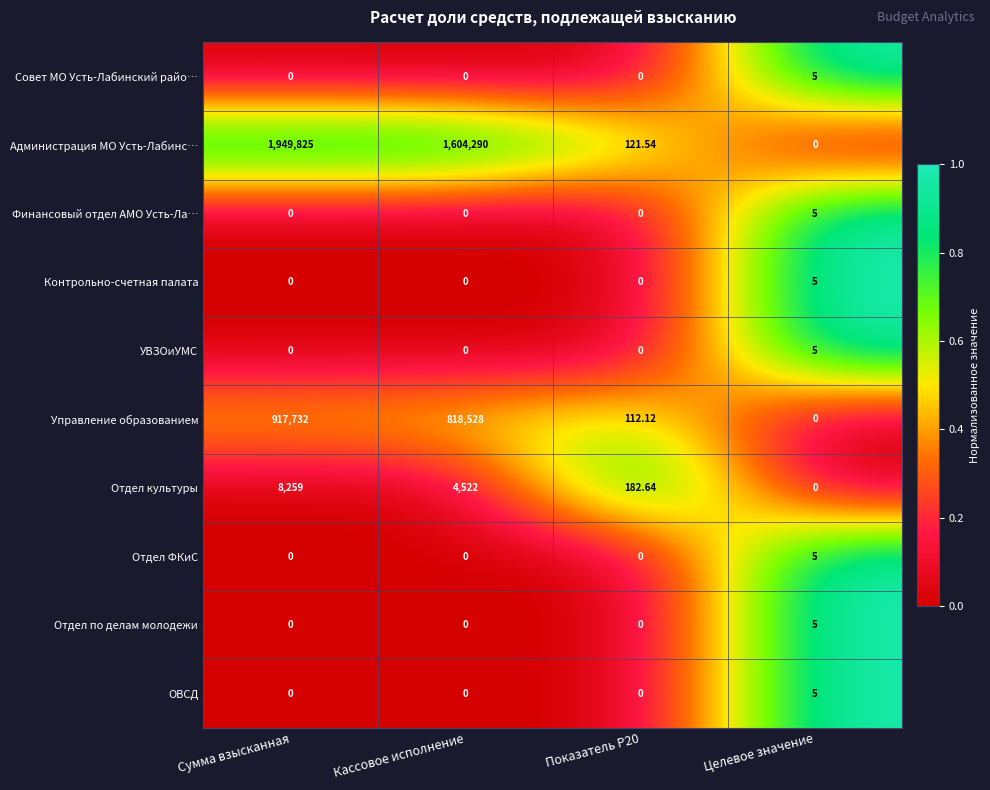

What is the difference between the highest and lowest values at Сумма взысканная?

1949825.0